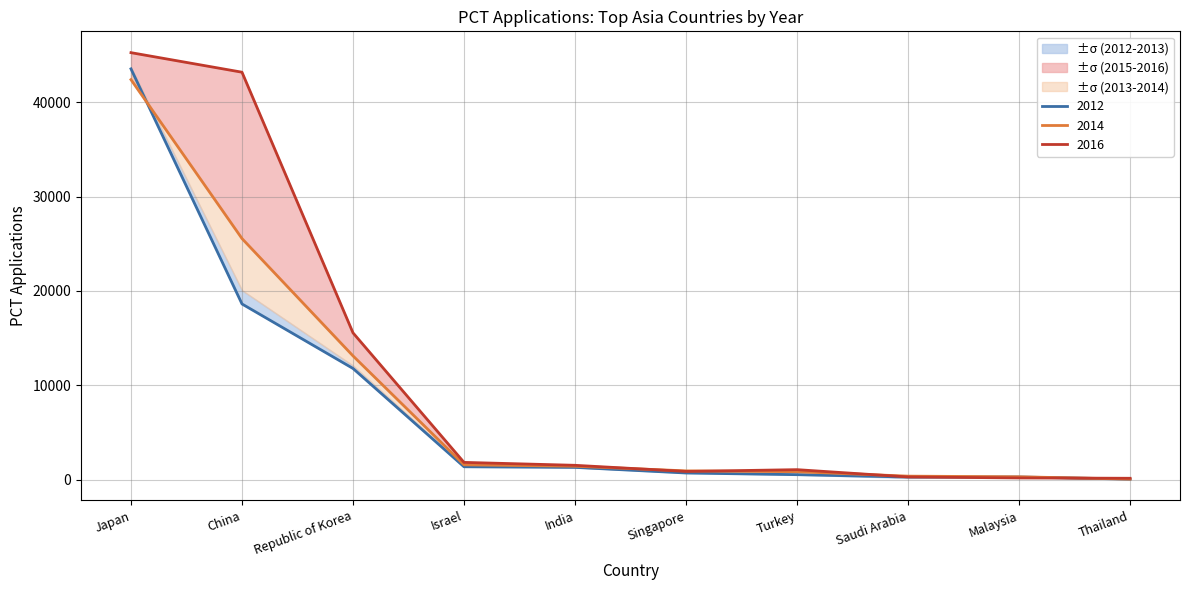

Where is 2015 nearest to the value 22697?

Republic of Korea